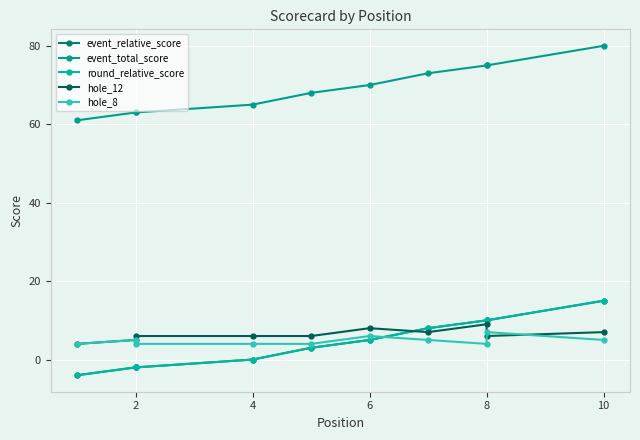

Is the value of round_relative_score at 8 greater than the value of event_total_score at 2?

No